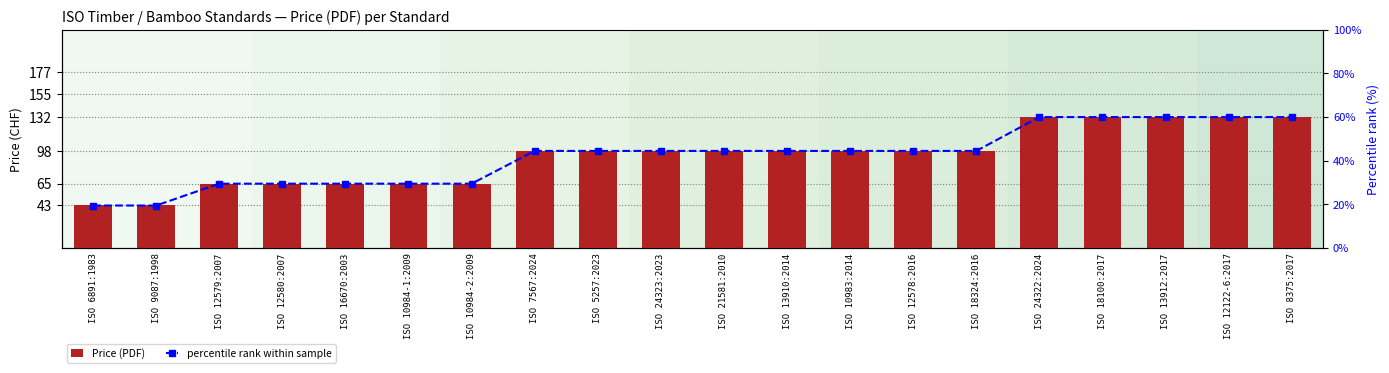

Reading right to left, extract all data points from this chart.

Price (PDF): ISO 8375:2017=132.0	ISO 12122-6:2017=132.0	ISO 13912:2017=132.0	ISO 18100:2017=132.0	ISO 24322:2024=132.0	ISO 18324:2016=98.0	ISO 12578:2016=98.0	ISO 10983:2014=98.0	ISO 13910:2014=98.0	ISO 21581:2010=98.0	ISO 24323:2023=98.0	ISO 5257:2023=98.0	ISO 7567:2024=98.0	ISO 10984-2:2009=65.0	ISO 10984-1:2009=65.0	ISO 16670:2003=65.0	ISO 12580:2007=65.0	ISO 12579:2007=65.0	ISO 9087:1998=43.0	ISO 6891:1983=43.0
percentile rank within sample: ISO 8375:2017=60.0	ISO 12122-6:2017=60.0	ISO 13912:2017=60.0	ISO 18100:2017=60.0	ISO 24322:2024=60.0	ISO 18324:2016=44.5	ISO 12578:2016=44.5	ISO 10983:2014=44.5	ISO 13910:2014=44.5	ISO 21581:2010=44.5	ISO 24323:2023=44.5	ISO 5257:2023=44.5	ISO 7567:2024=44.5	ISO 10984-2:2009=29.5	ISO 10984-1:2009=29.5	ISO 16670:2003=29.5	ISO 12580:2007=29.5	ISO 12579:2007=29.5	ISO 9087:1998=19.5	ISO 6891:1983=19.5